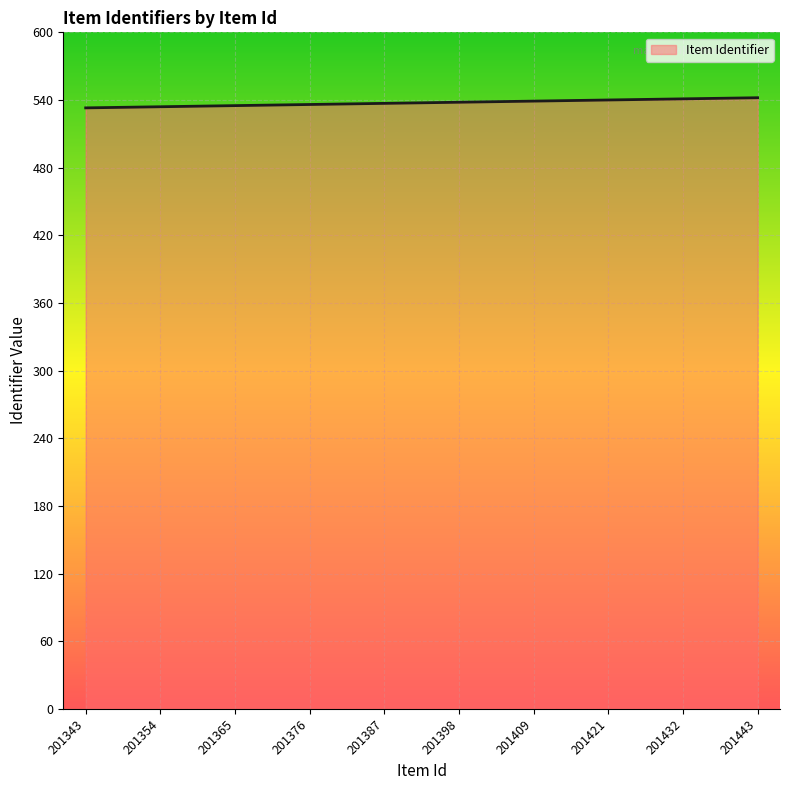

Is it true that the value at 201365 is 535?

True